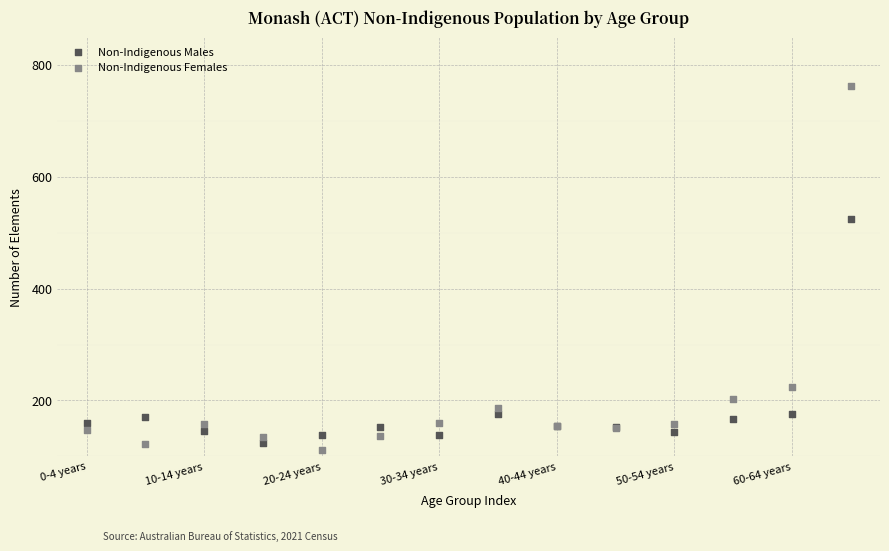

In the Non-Indigenous Females series, what Y value is closest to 437?

224